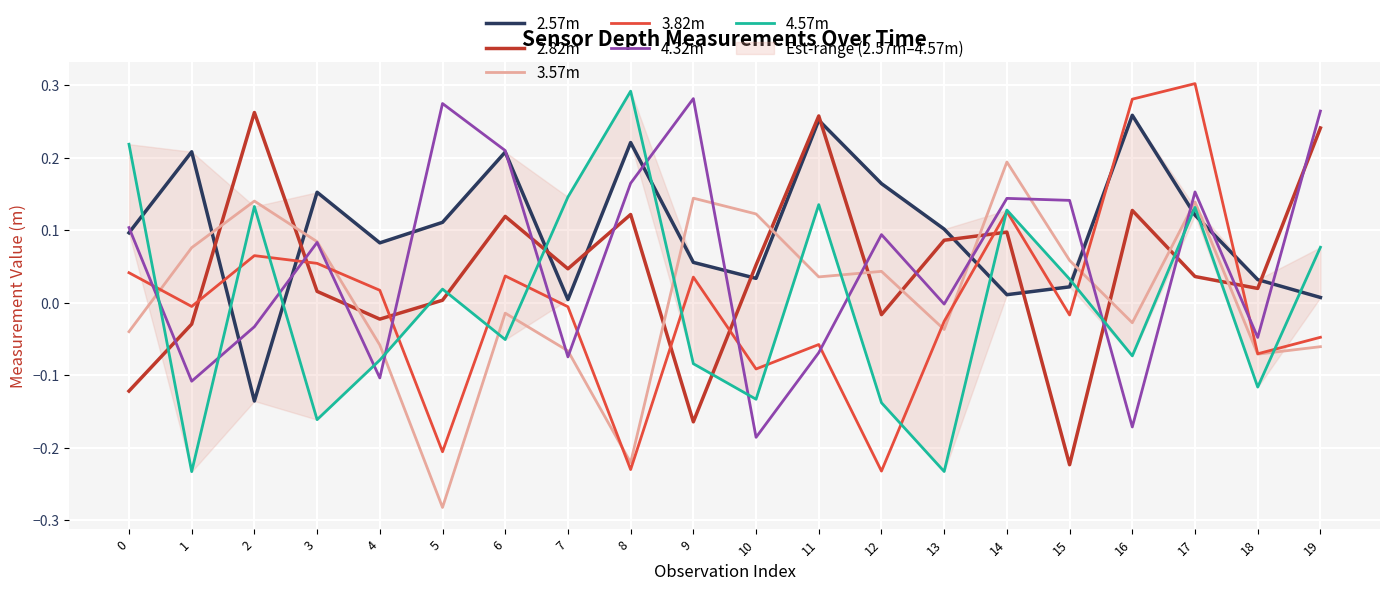

List the labels in order of 2.57m value, largest first.

16, 11, 8, 1, 6, 12, 3, 17, 5, 13, 0, 4, 9, 10, 18, 15, 14, 19, 7, 2